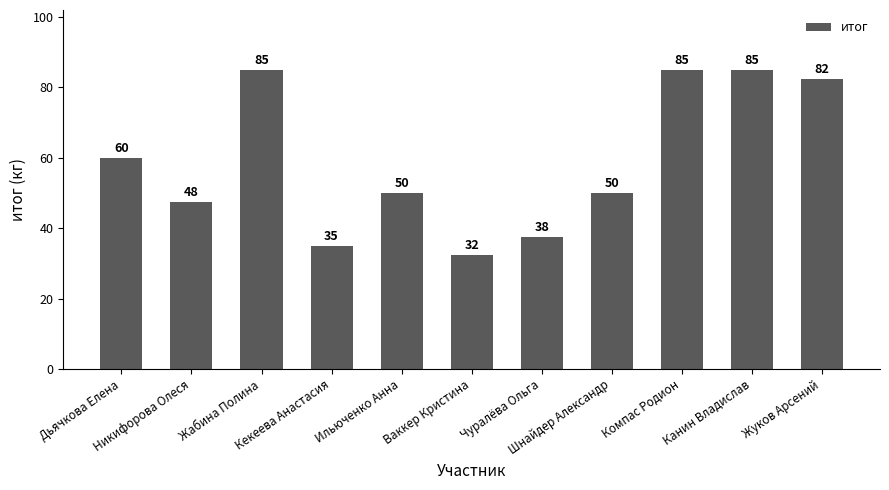

What is the minimum value shown in the chart?

32.5